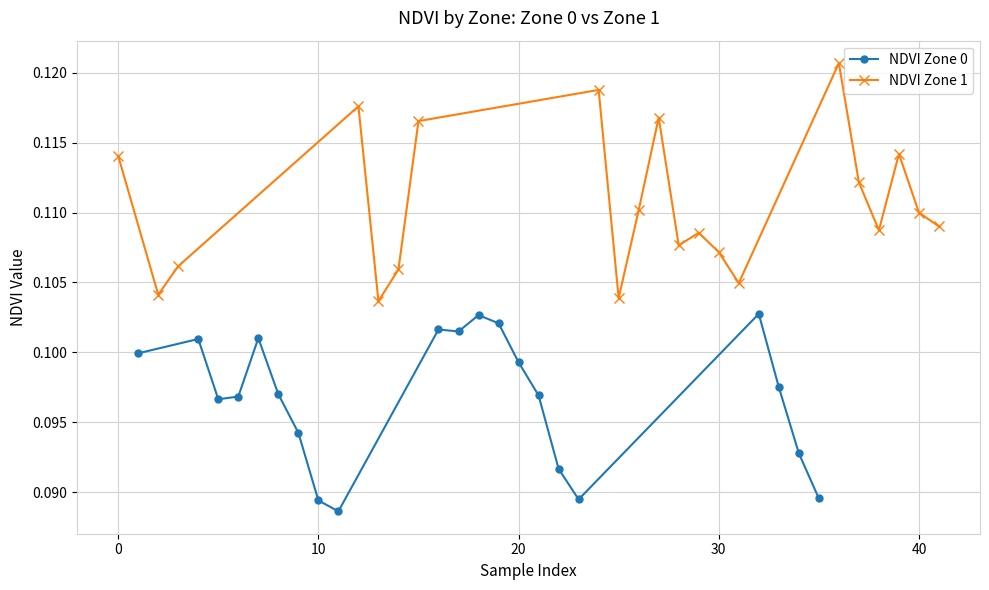

How many NDVI Zone 0 values are between 0 and 1?

21